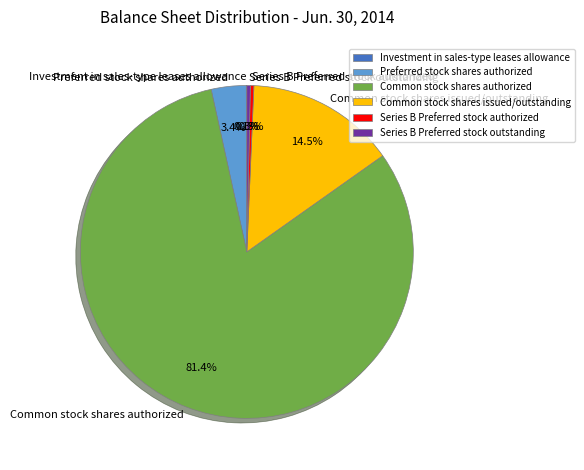

Is Common stock shares authorized the majority of the pie?

Yes